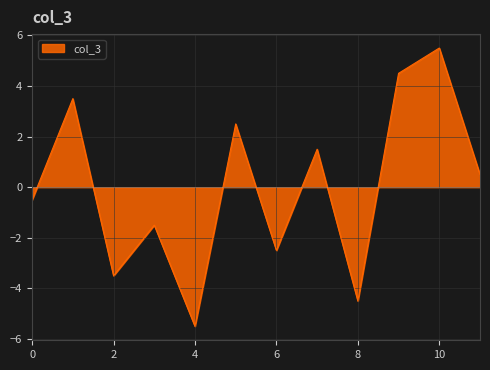

What is the difference between the maximum and minimum values?

11.0